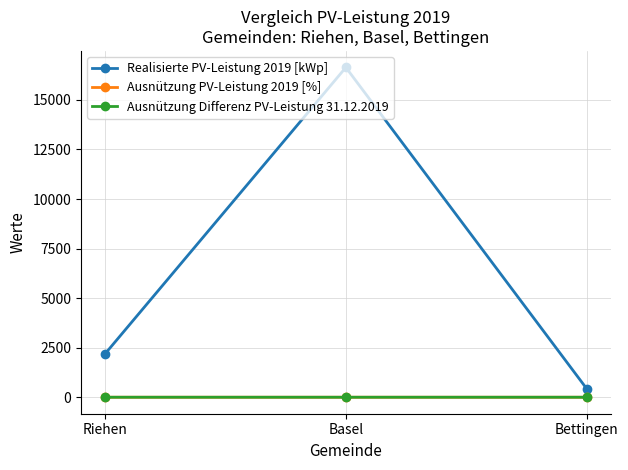

What is the label of the 1st point from the right?

Bettingen